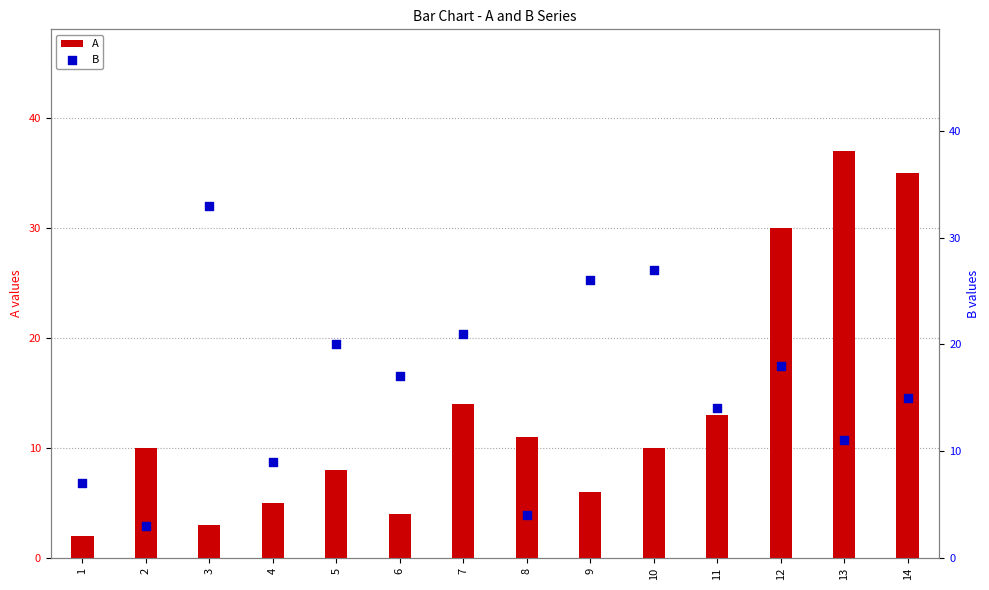

Which series has the largest total across all categories?

B